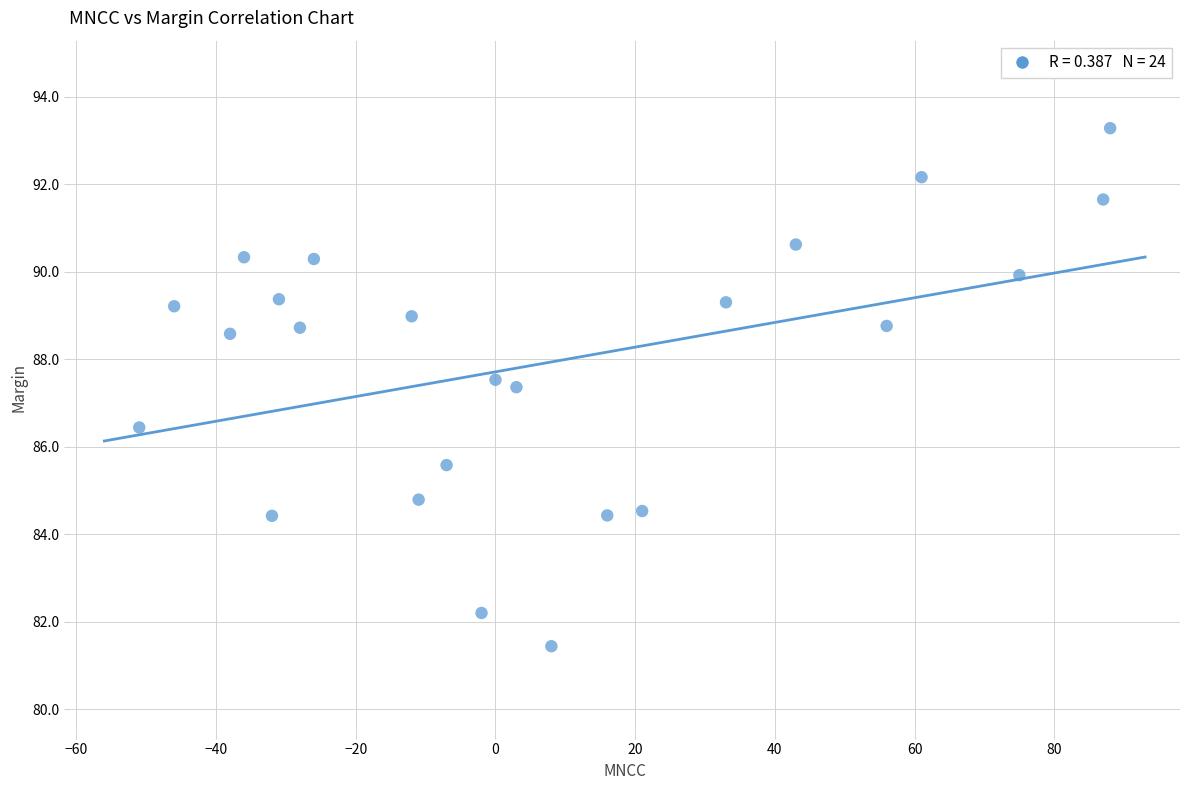

What is the range of Y values (max minus min)?

11.8